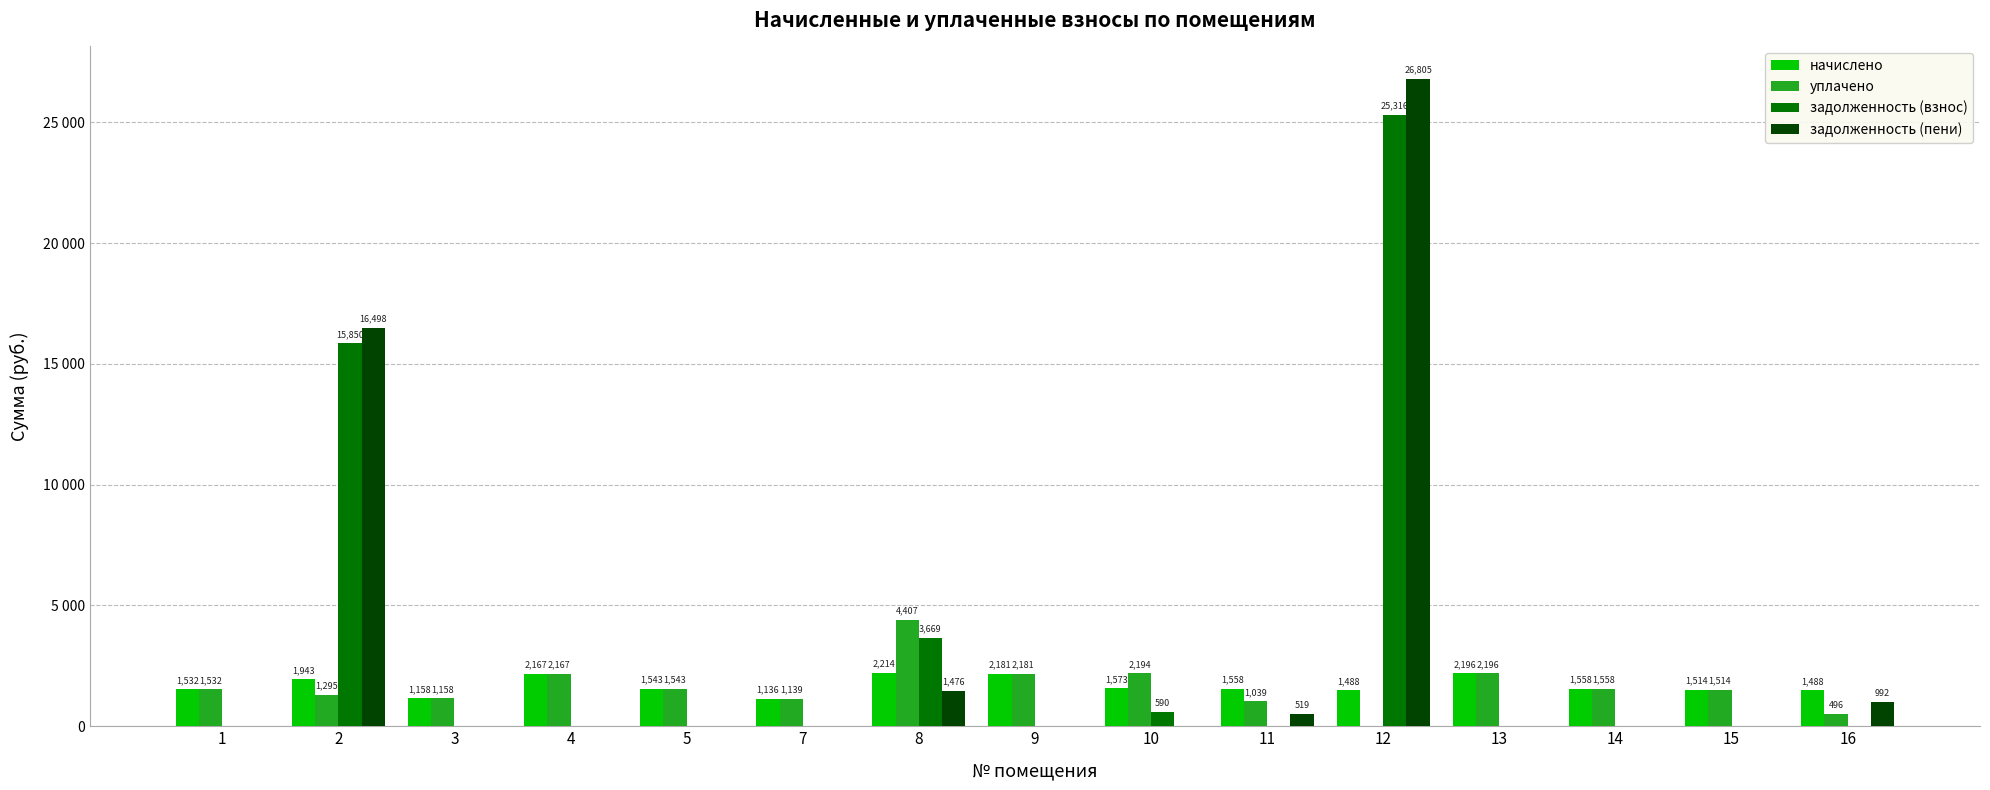

Which series changed the most between 12 and 14?

задолженность (пени)